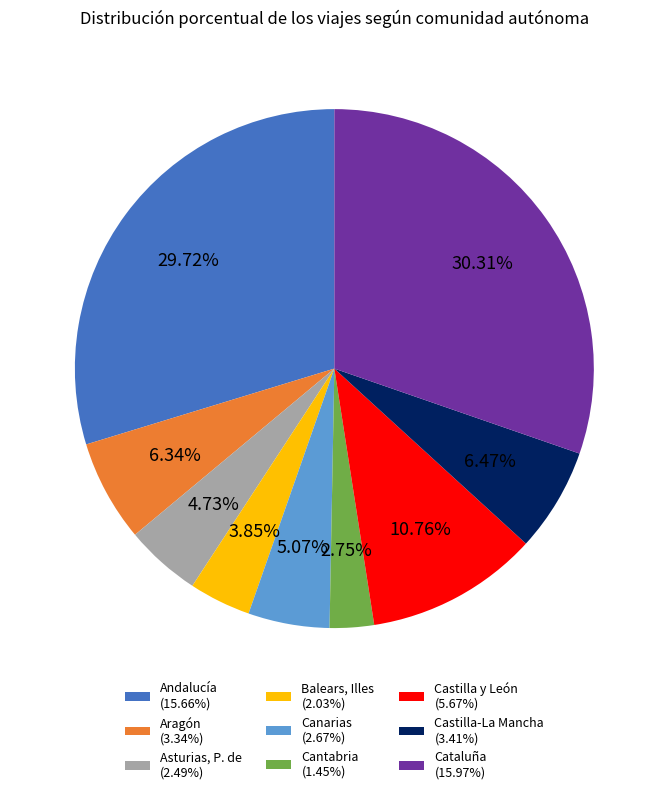

Which has a higher value, Castilla-La Mancha or Cataluña?

Cataluña